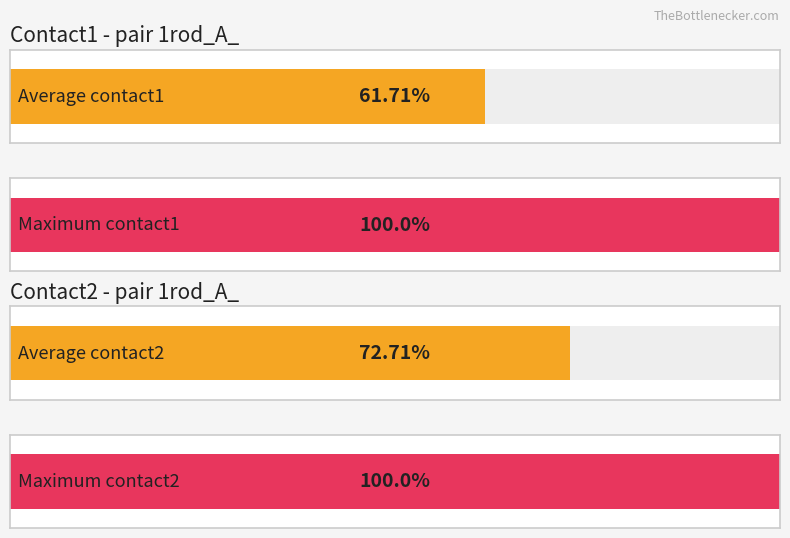

Between 60 and 62, which series saw the biggest shift?

contact1